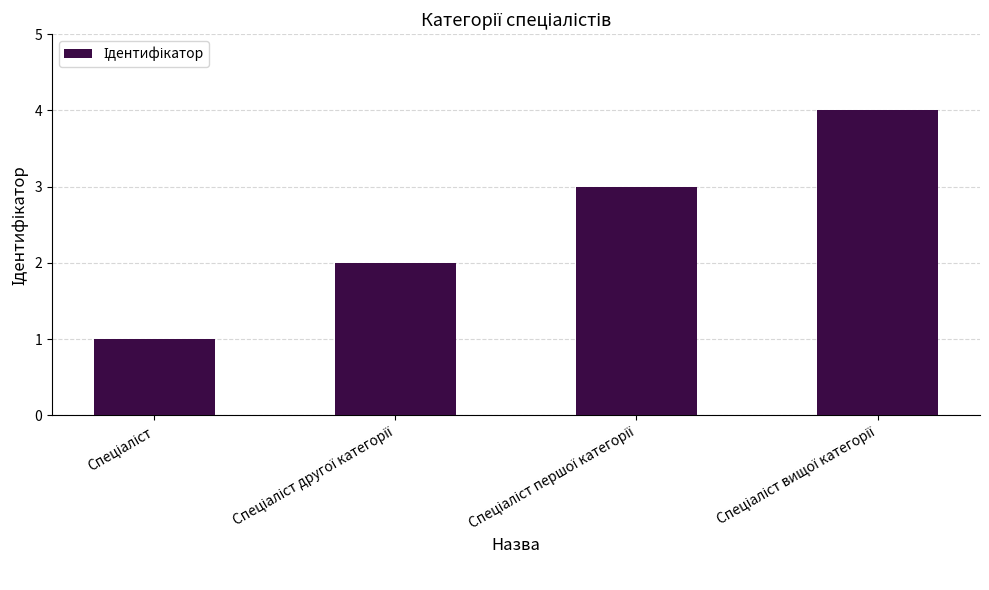

Reading left to right, what are all the values shown in this chart?

1	2	3	4